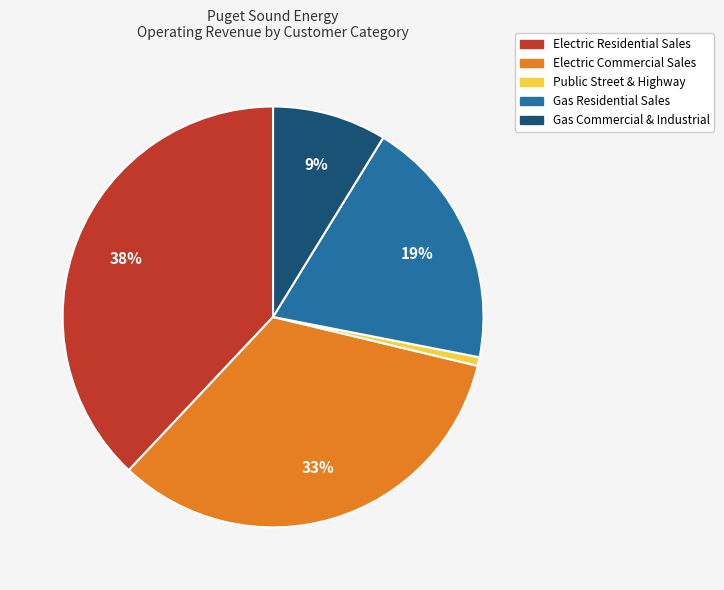

What is the largest slice in the pie chart?

Electric Residential Sales